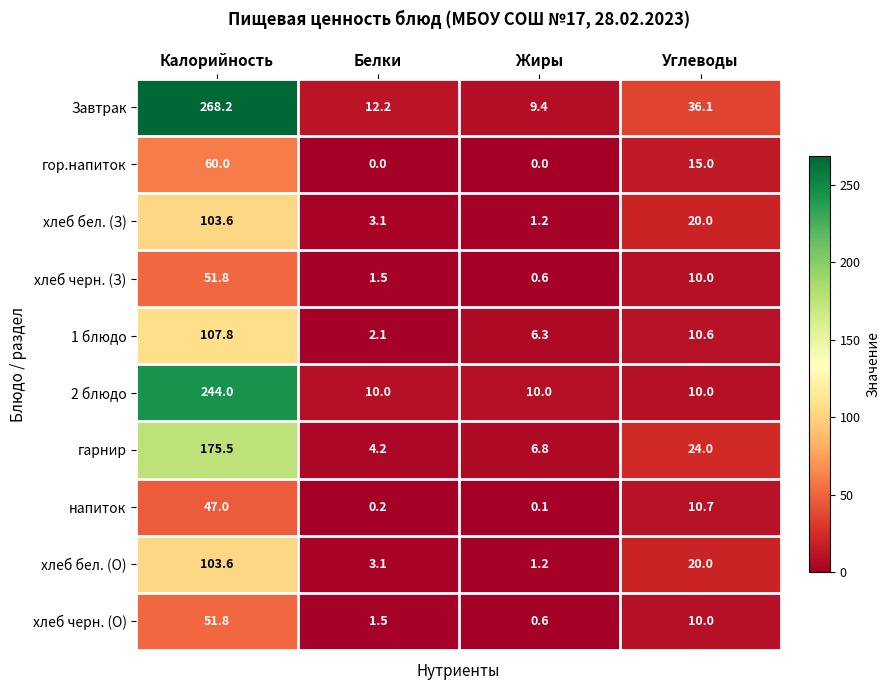

What is the difference between the second highest and minimum values in the гарнир series?

19.8